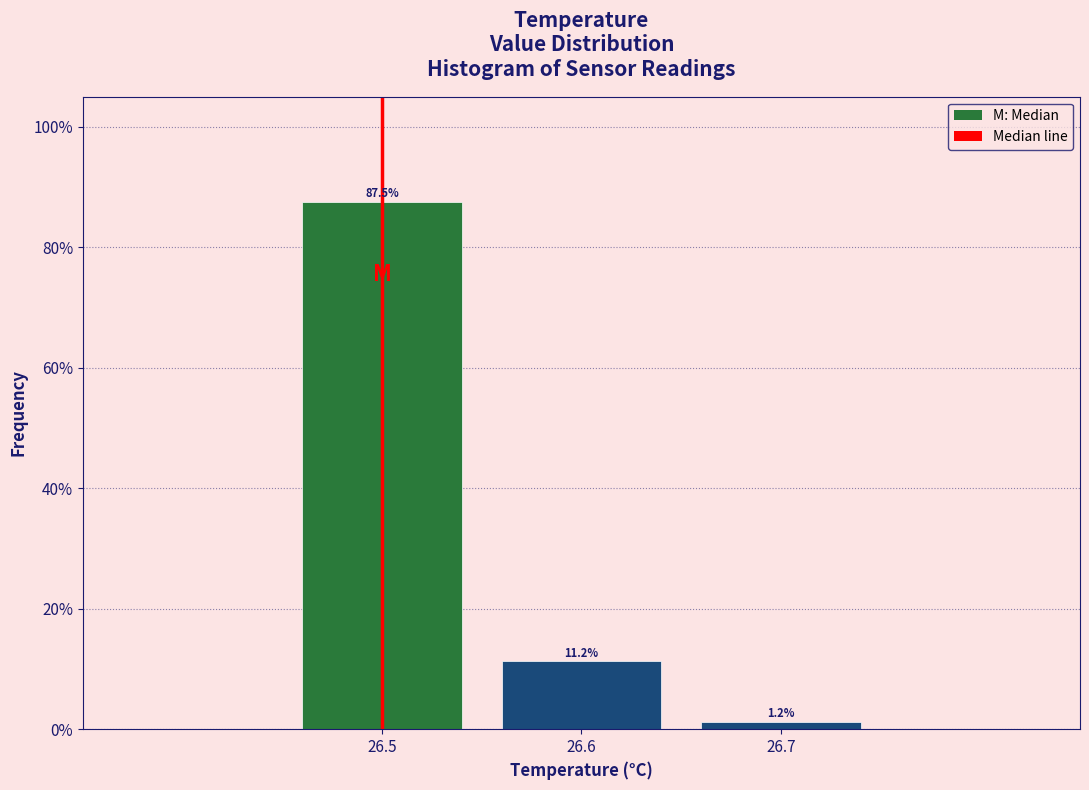

What is the value of the 1st bar from the left?

87.5